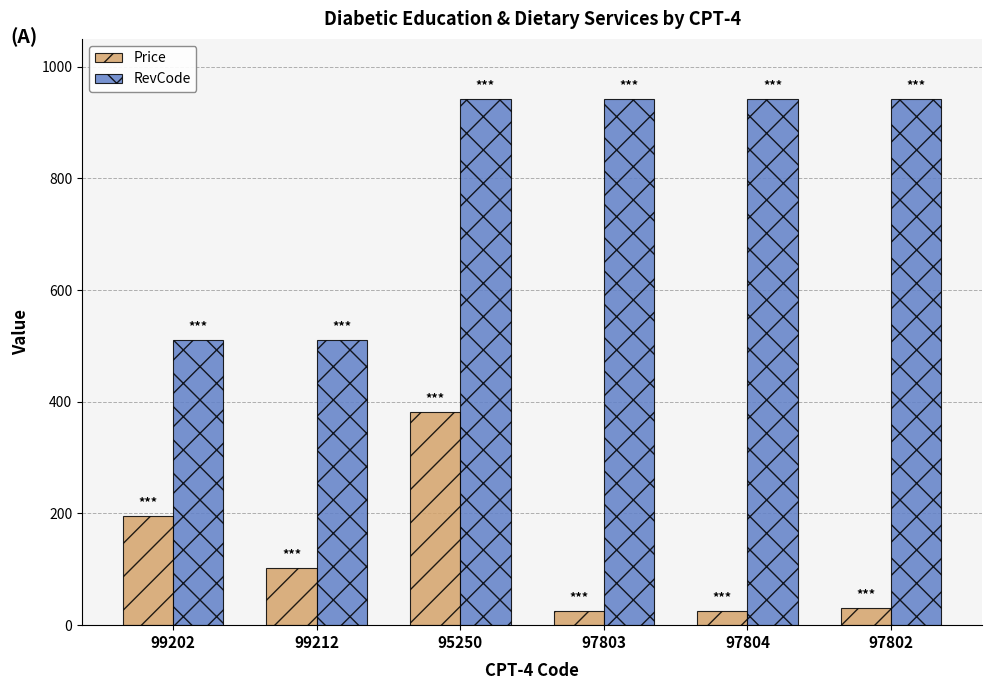

What is the greatest value displayed?

942